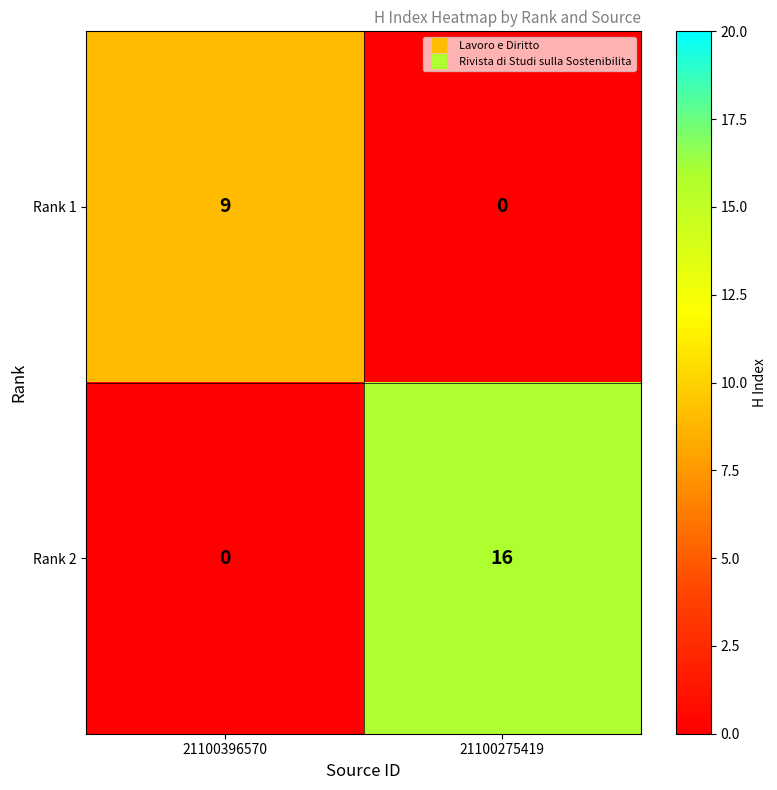

Reading right to left, transcribe all the data shown in this chart.

Rank 1: 0	9
Rank 2: 16	0